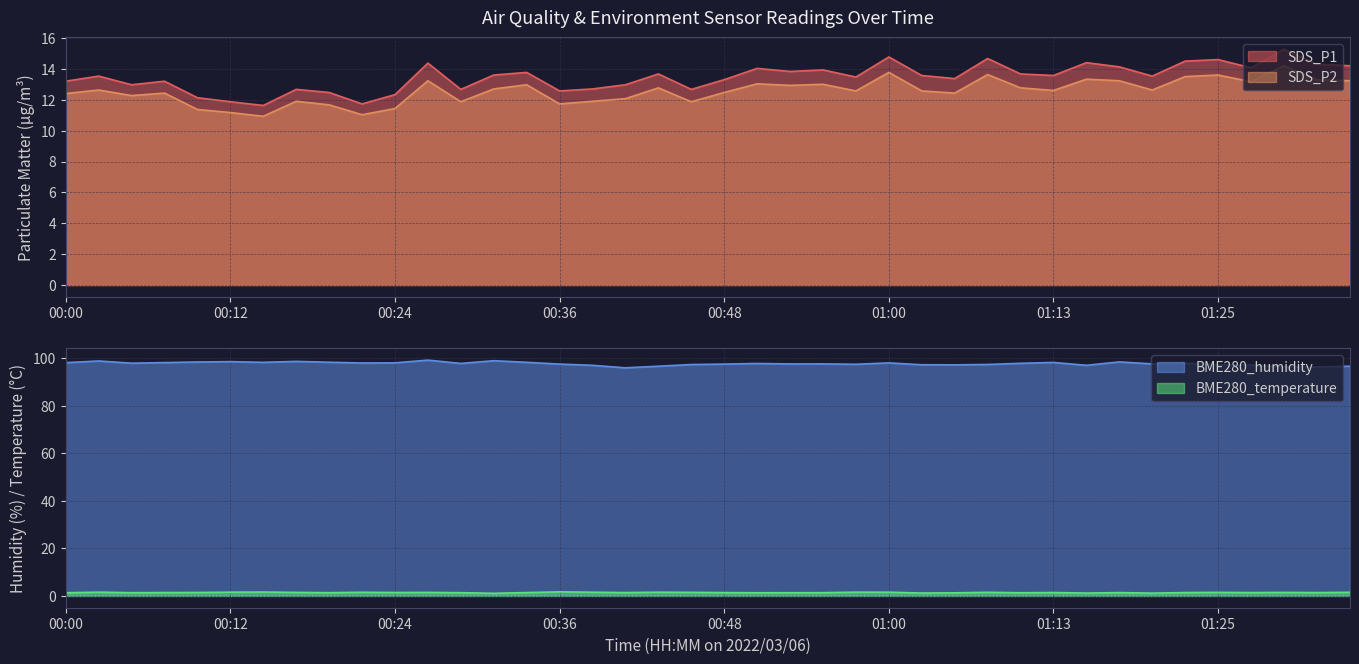

What is the label of the 10th point from the left?

00:22